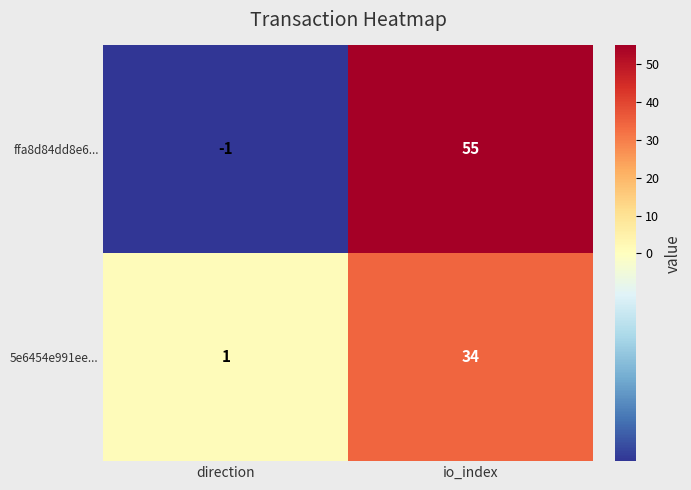

What is the greatest value displayed?

55